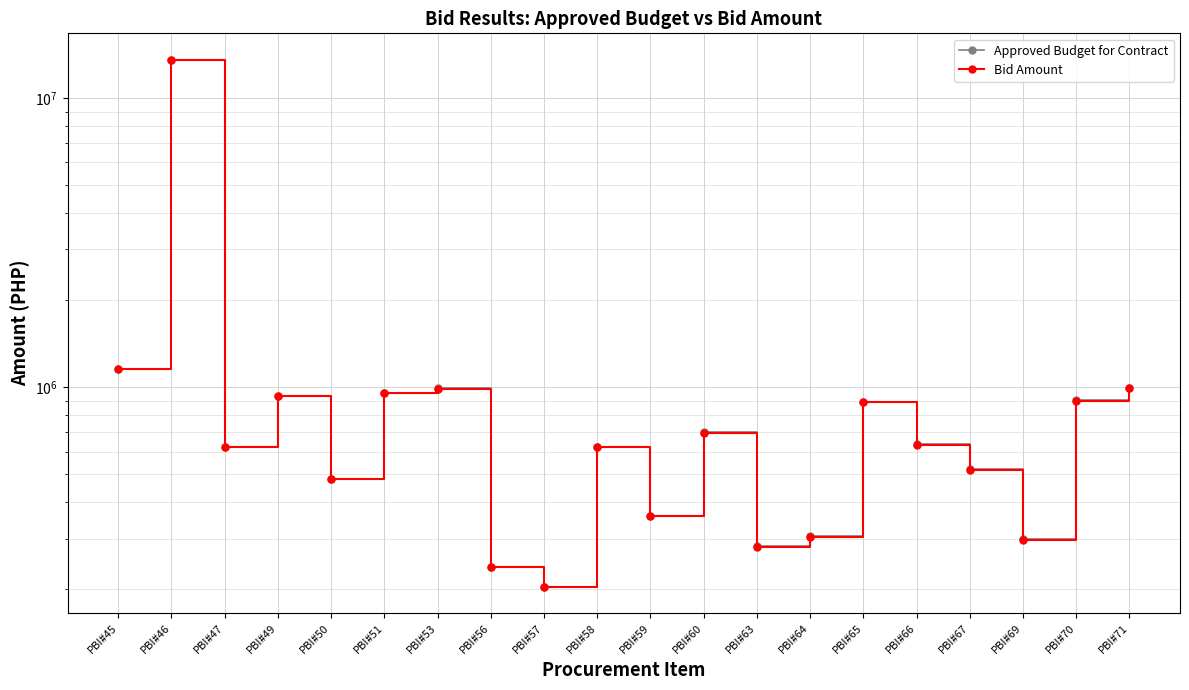

At PBI#64, list the series in order from smallest to largest.

Bid Amount, Approved Budget for Contract